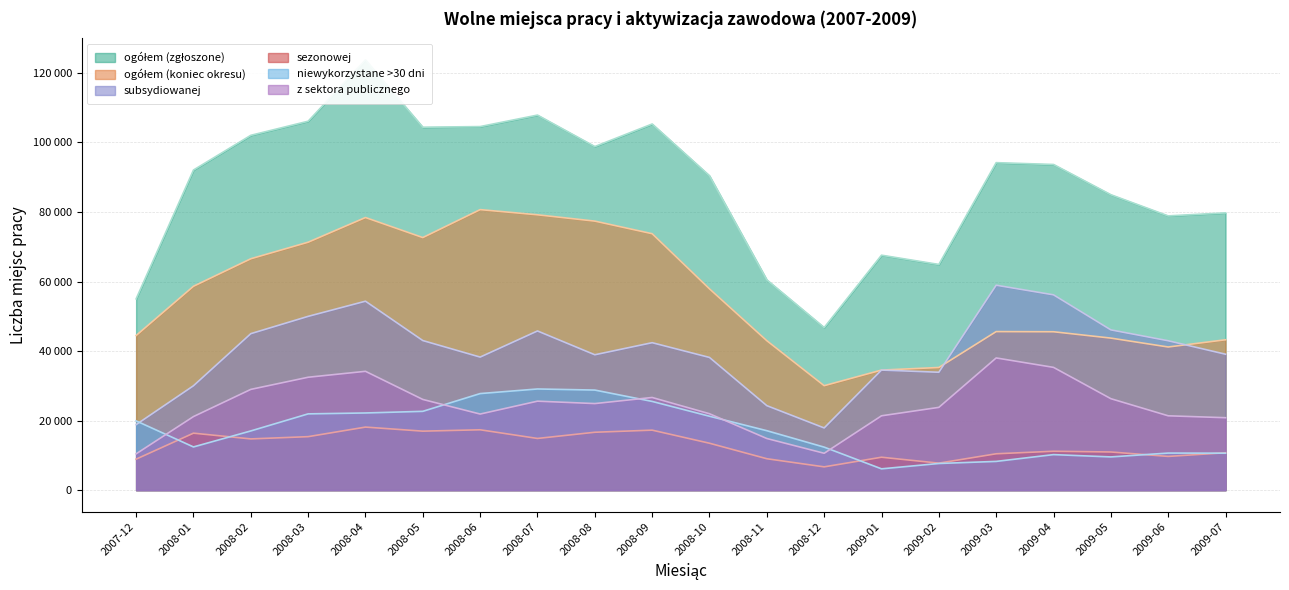

What is the difference between the highest and lowest values at 2009-07?

69127